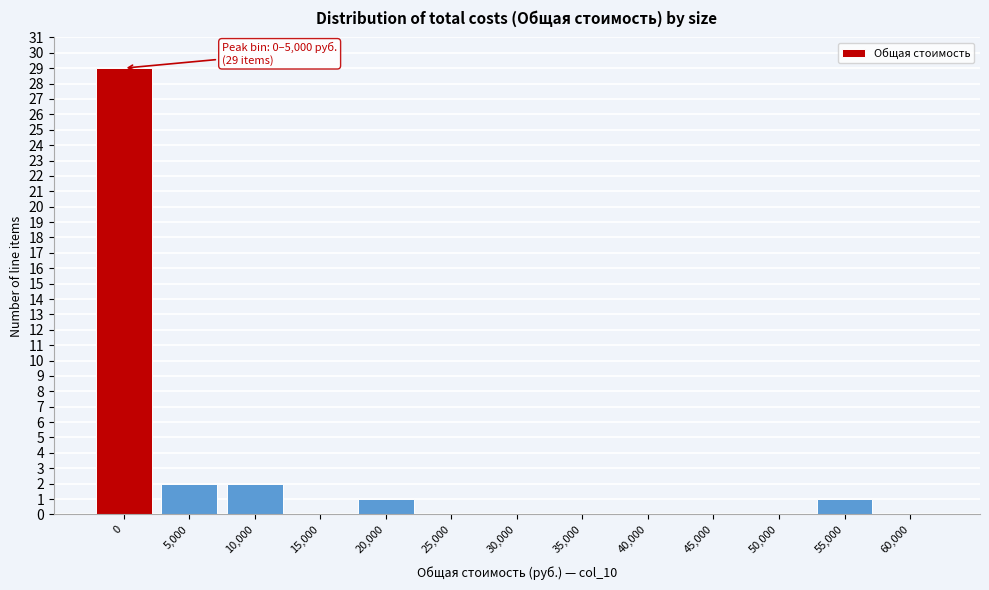

Reading left to right, list all the values displayed in this chart.

0=29	5,000=2	10,000=2	15,000=0	20,000=1	25,000=0	30,000=0	35,000=0	40,000=0	45,000=0	50,000=0	55,000=1	60,000=0